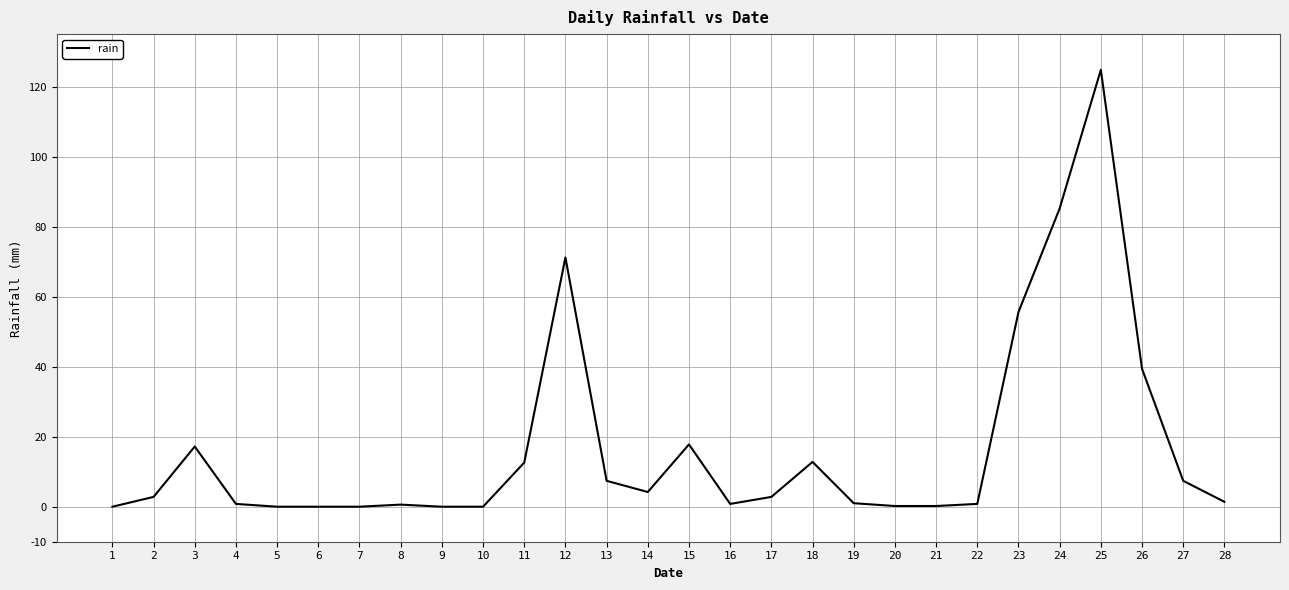

What is the change in value from 6 to 11?

+12.6